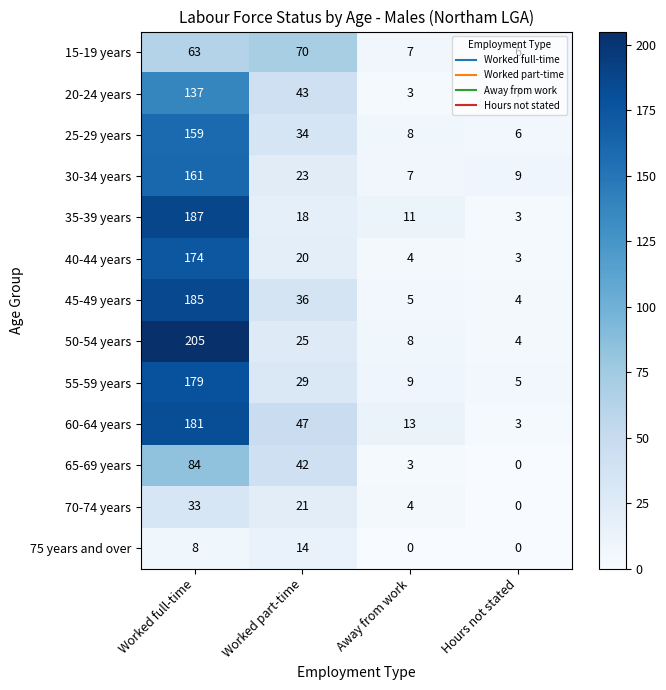

Which category has the lowest value in the 20-24 years series?

Away from work